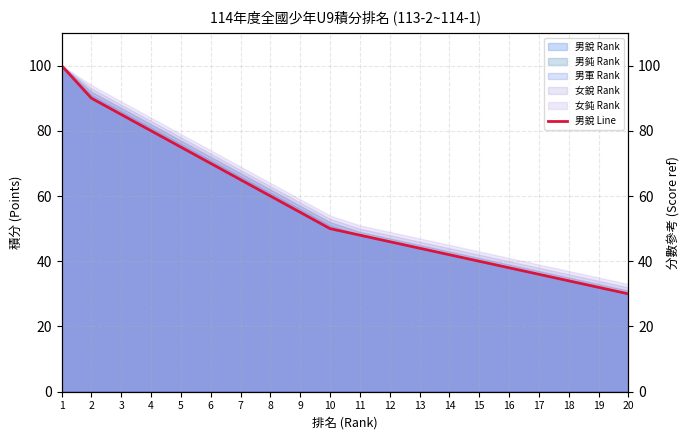

Where does the data first go above 50?

1